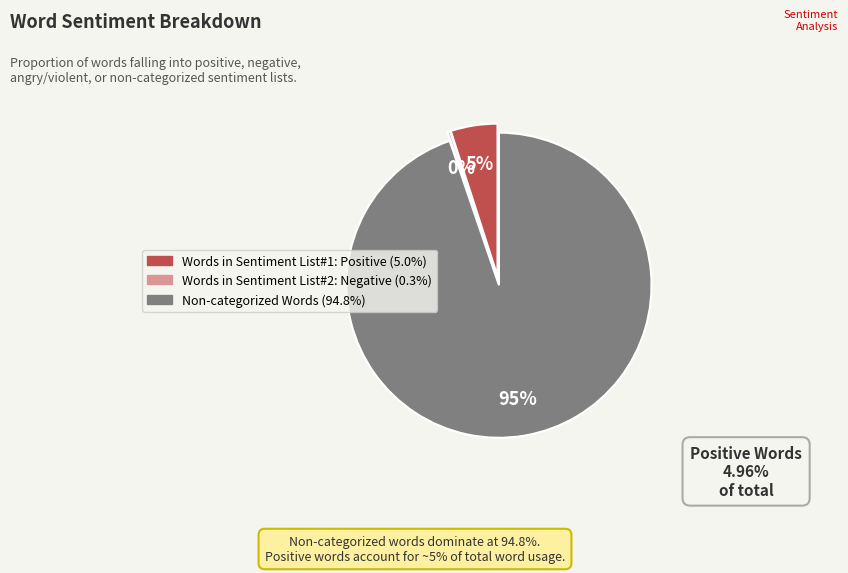

Is there any slice that represents more than half of the pie?

Yes